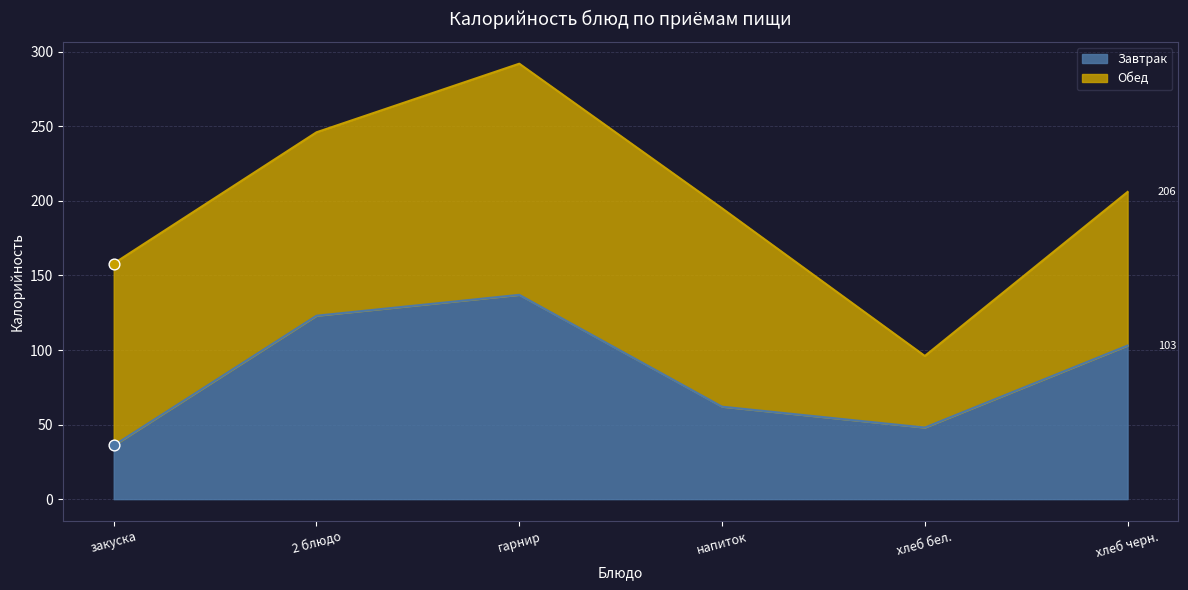

What is the ratio of the value at напиток to the value at 2 блюдо?

0.5